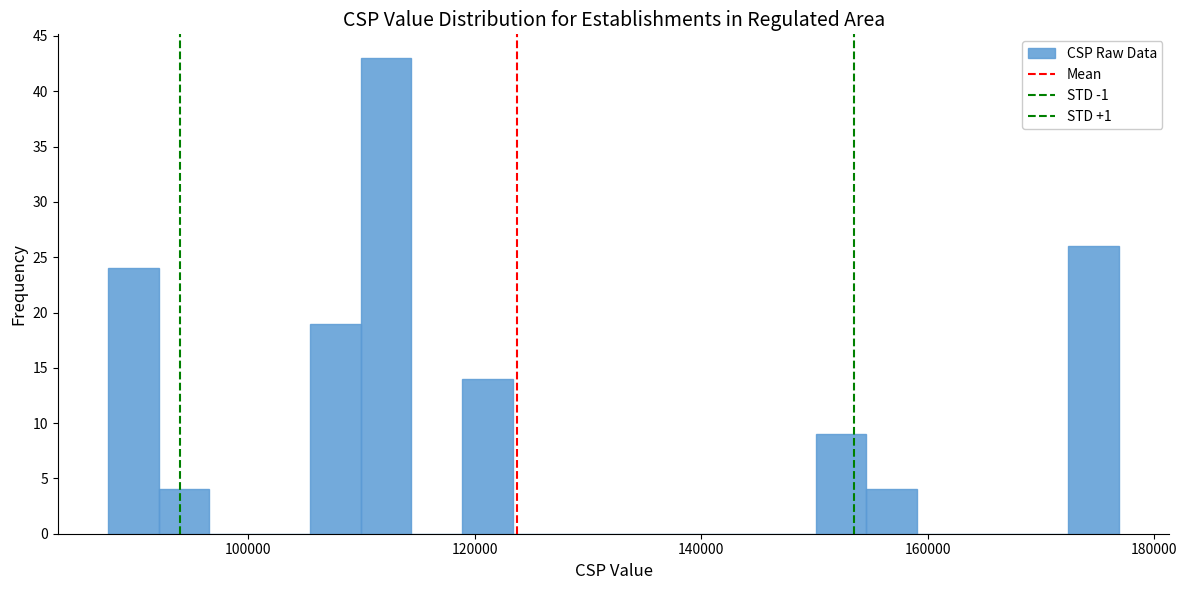

Around what value on the x-axis is the tallest bar? Give the approximate position of its centre, as read against the axis.

112000